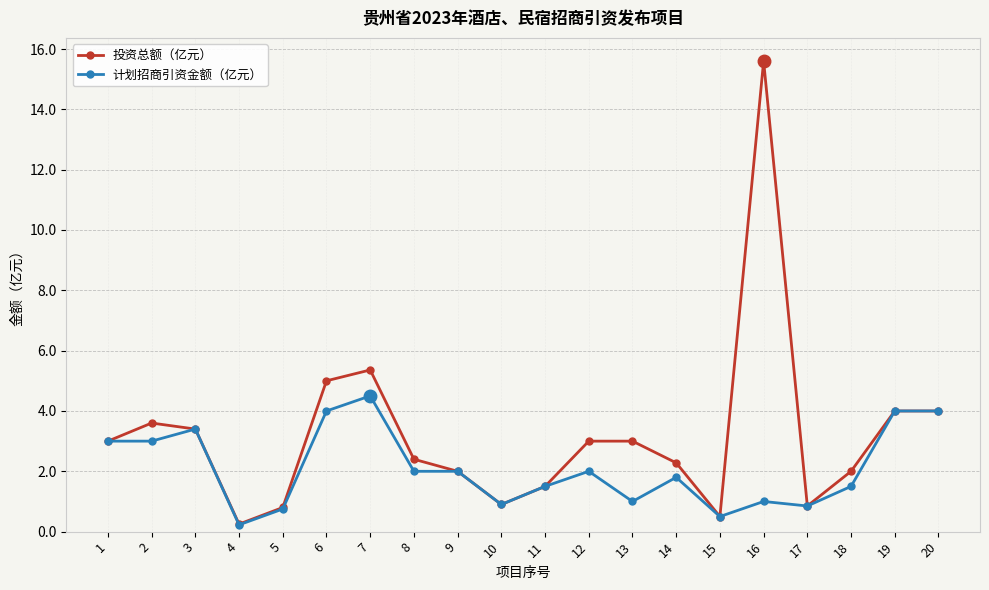

What value does the 计划招商引资金额（亿元） series have at 19?

4.0